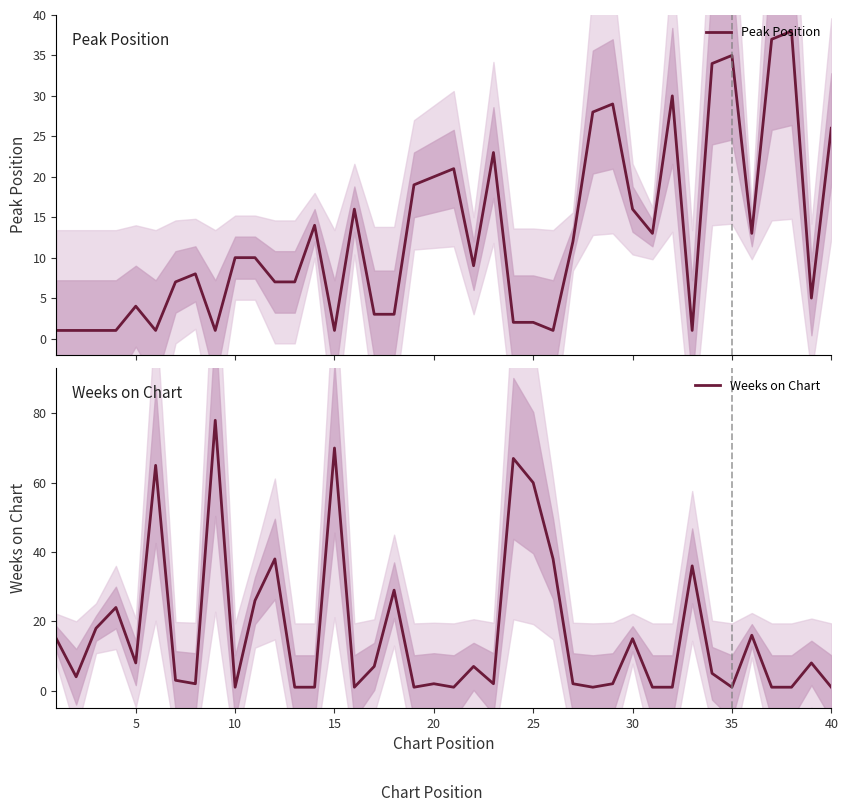

Is this an area chart (filled region under the line)?

No